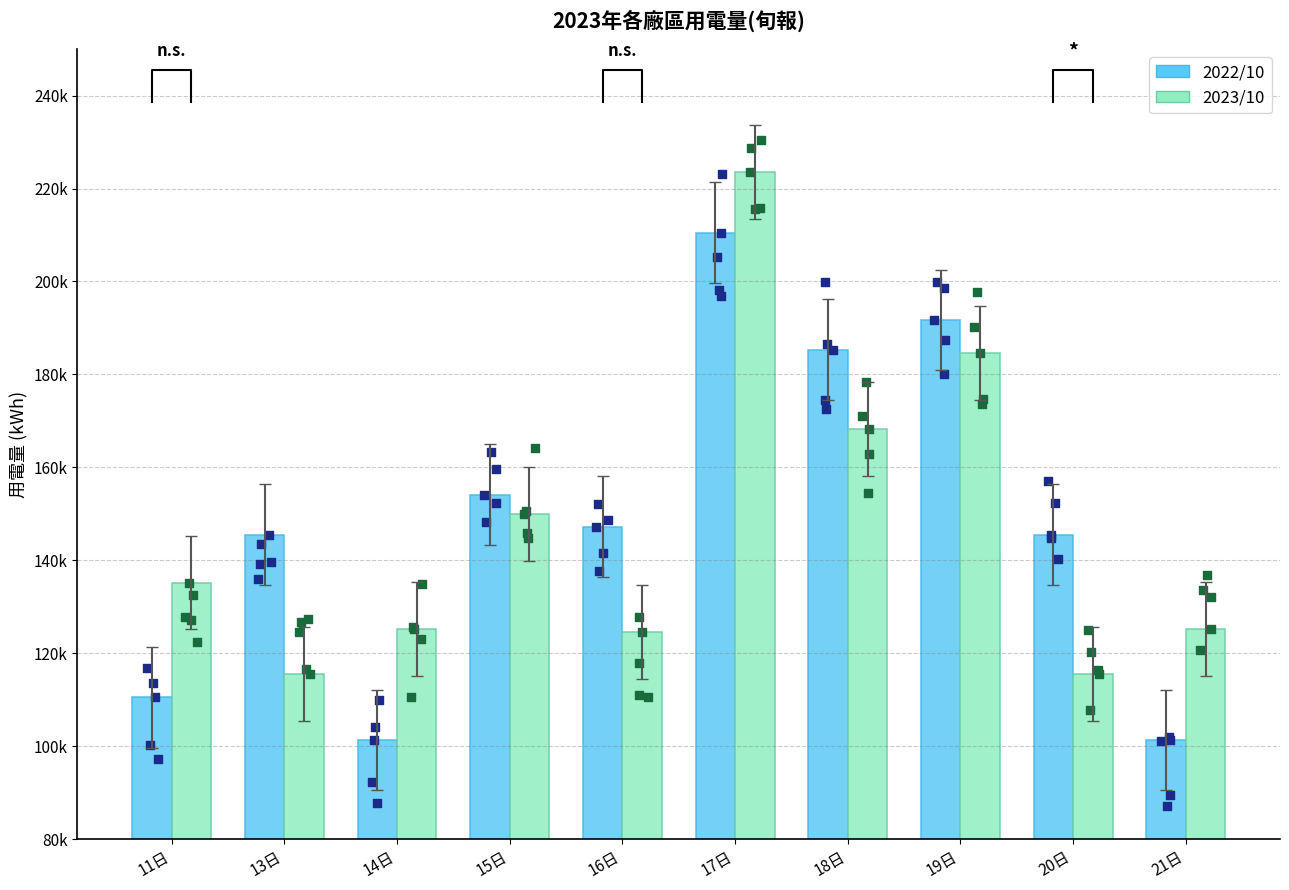

Which series contains the highest Y value?

2023/10